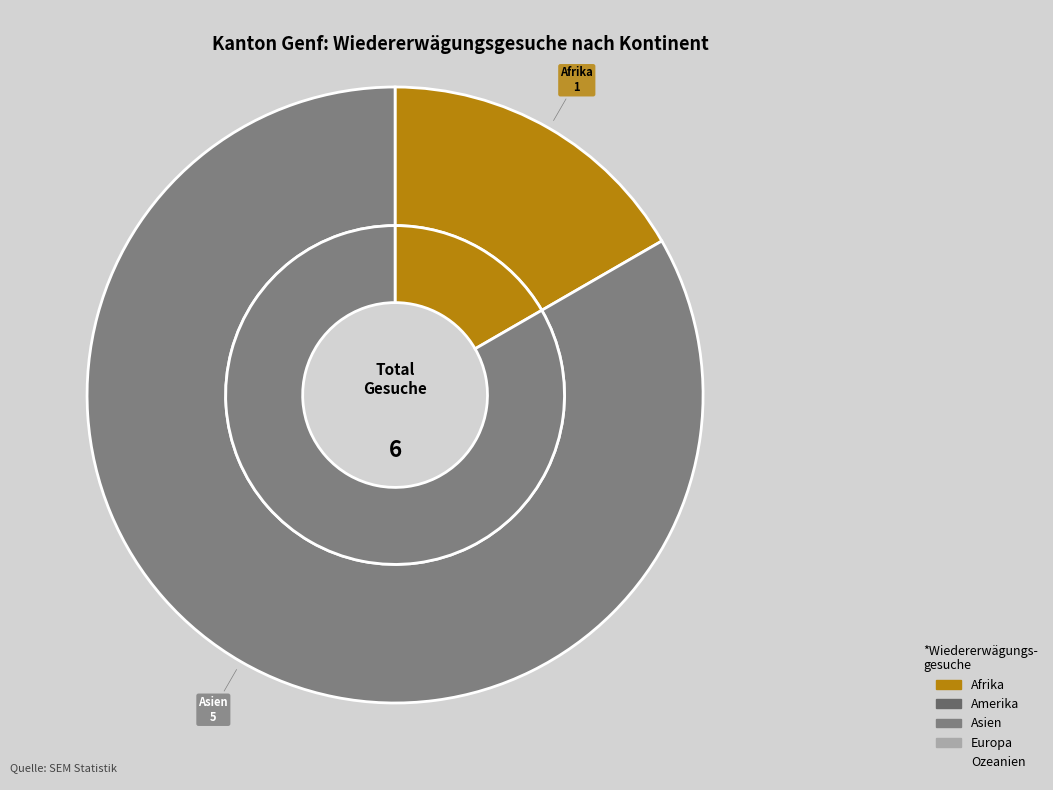

The Europa slice represents 0% of the pie. True or false?

True